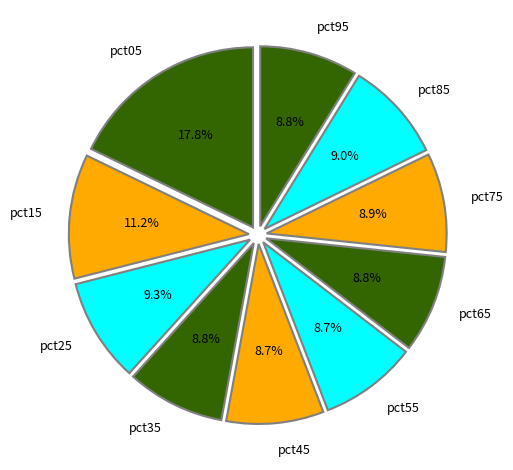

How many segments does this pie chart have?

10